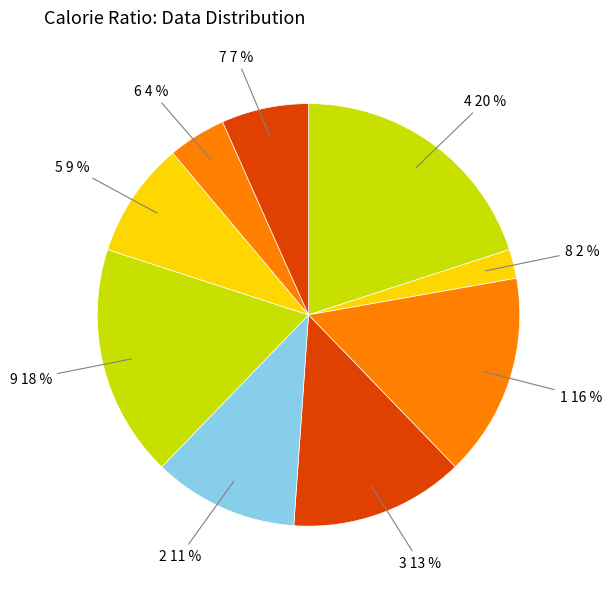

How many slices are in this pie chart?

9